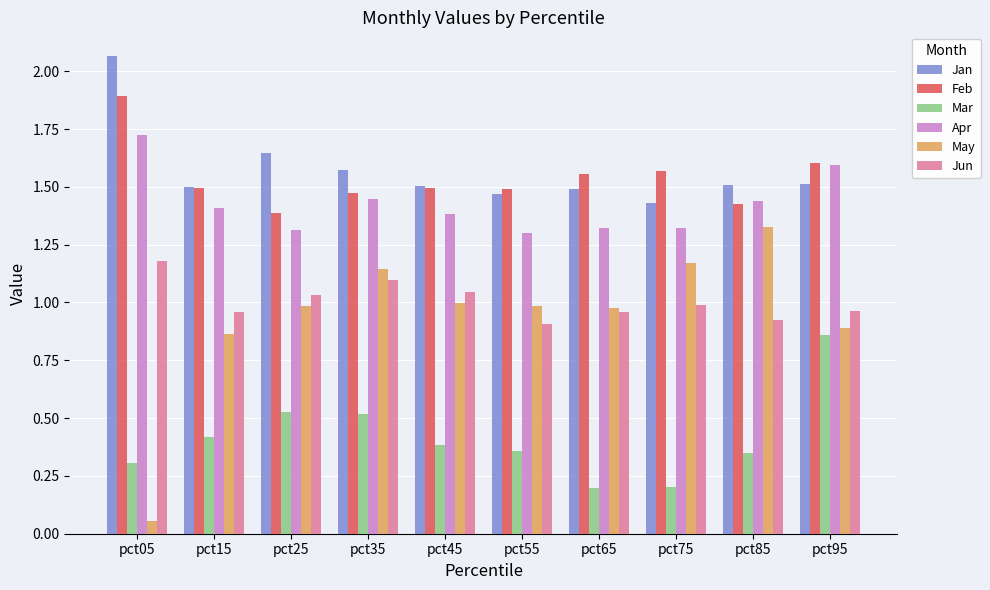

What is the sum of the Jun values at pct15 and pct55?

1.9